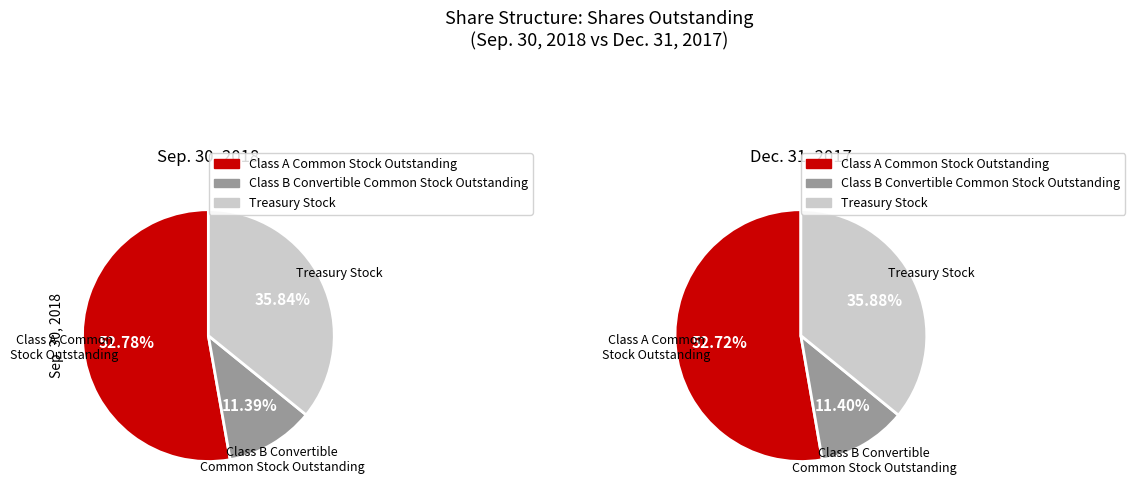

Which slice is the smallest?

Class B Convertible Common Stock Outstanding